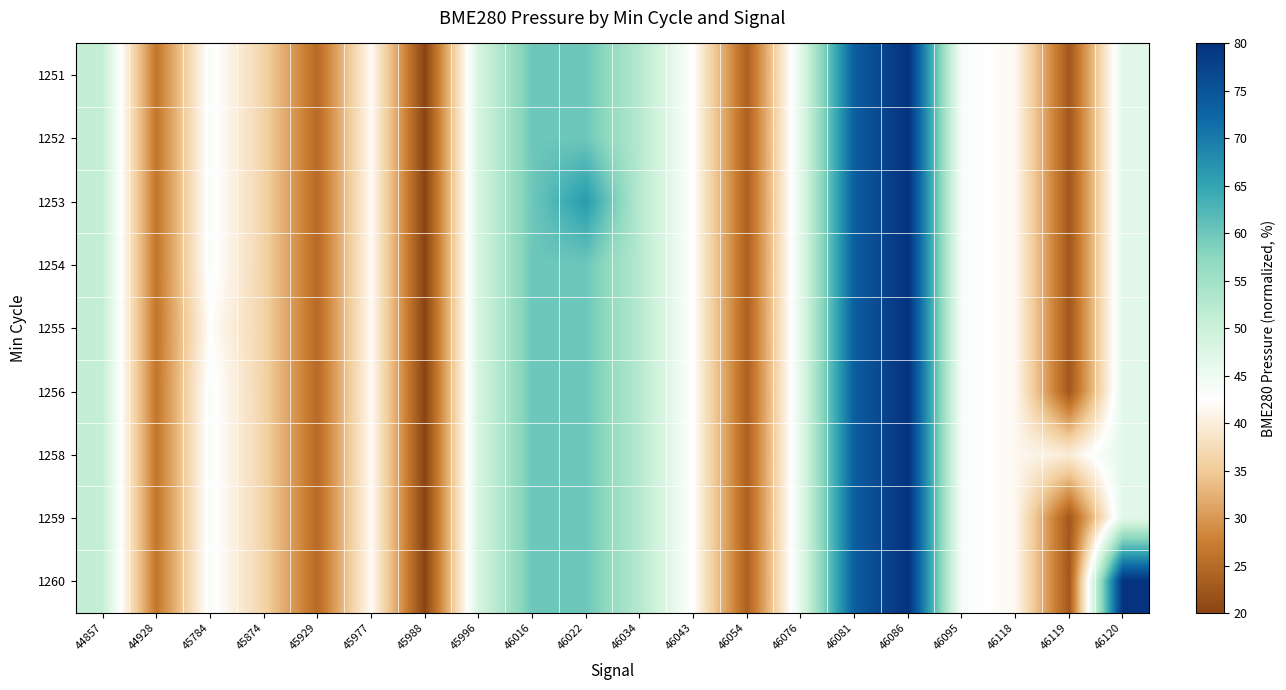

Reading left to right, extract all data points from this chart.

1251: 44857=50.8	44928=26.4	45784=43.5	45874=36.3	45929=25.0	45977=41.9	45988=20.0	45996=48.6	46016=60.0	46022=60.0	46034=52.6	46043=42.4	46054=23.6	46076=46.9	46081=73.7	46086=80.0	46095=43.4	46118=41.5	46119=22.5	46120=46.7
1252: 44857=50.8	44928=26.4	45784=43.5	45874=36.3	45929=25.0	45977=41.9	45988=20.0	45996=48.6	46016=60.0	46022=60.0	46034=52.6	46043=42.4	46054=23.6	46076=46.9	46081=73.7	46086=80.0	46095=43.4	46118=41.5	46119=22.5	46120=46.7
1253: 44857=50.8	44928=26.4	45784=43.5	45874=36.3	45929=25.0	45977=41.9	45988=20.0	45996=48.6	46016=60.0	46022=66.4	46034=52.6	46043=42.4	46054=23.6	46076=46.9	46081=73.7	46086=80.0	46095=43.4	46118=41.5	46119=22.5	46120=46.7
1254: 44857=50.8	44928=26.4	45784=43.5	45874=36.3	45929=25.0	45977=41.9	45988=20.0	45996=48.6	46016=60.0	46022=60.0	46034=52.6	46043=42.4	46054=23.6	46076=46.9	46081=73.7	46086=80.0	46095=43.4	46118=41.5	46119=22.5	46120=46.7
1255: 44857=50.8	44928=26.4	45784=42.4	45874=36.3	45929=25.0	45977=41.9	45988=20.0	45996=48.6	46016=60.0	46022=60.0	46034=52.6	46043=42.4	46054=23.6	46076=46.9	46081=73.7	46086=80.0	46095=43.4	46118=41.5	46119=22.5	46120=46.7
1256: 44857=50.8	44928=26.4	45784=43.5	45874=36.3	45929=25.0	45977=41.9	45988=20.0	45996=48.6	46016=60.0	46022=60.0	46034=52.6	46043=42.4	46054=23.6	46076=46.9	46081=73.7	46086=80.0	46095=43.4	46118=41.5	46119=22.5	46120=46.7
1258: 44857=50.8	44928=26.4	45784=43.5	45874=36.3	45929=25.0	45977=41.9	45988=20.0	45996=48.6	46016=60.0	46022=60.0	46034=52.6	46043=42.4	46054=23.6	46076=46.9	46081=73.7	46086=80.0	46095=43.4	46118=41.5	46119=39.8	46120=46.7
1259: 44857=50.8	44928=26.4	45784=43.5	45874=36.3	45929=25.0	45977=41.9	45988=20.0	45996=48.6	46016=60.0	46022=60.0	46034=52.6	46043=42.4	46054=23.6	46076=46.9	46081=73.7	46086=80.0	46095=43.4	46118=41.5	46119=22.5	46120=46.7
1260: 44857=50.8	44928=26.4	45784=43.5	45874=36.3	45929=25.0	45977=41.9	45988=20.0	45996=48.6	46016=60.0	46022=60.0	46034=52.6	46043=42.4	46054=23.6	46076=46.9	46081=73.7	46086=80.0	46095=43.4	46118=41.5	46119=22.5	46120=80.0